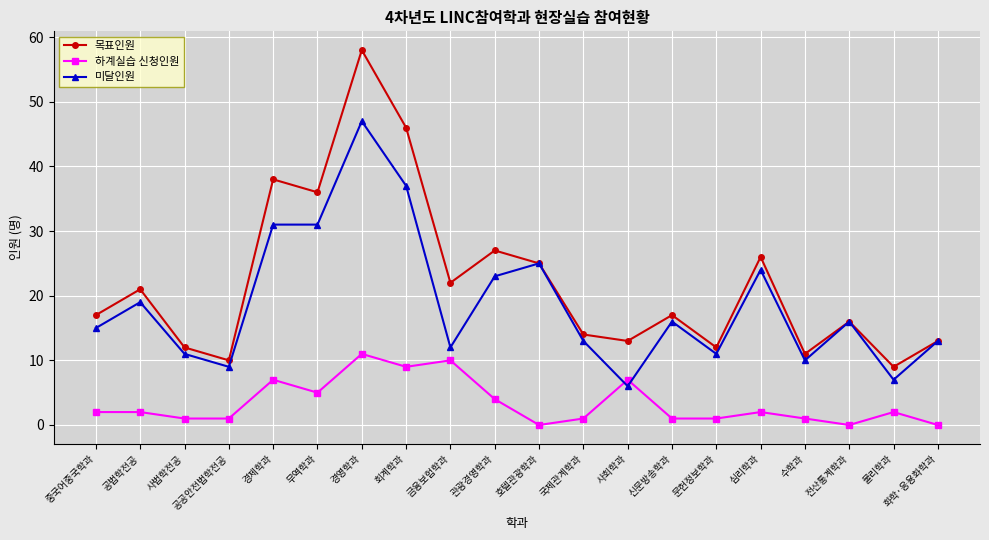

What is the average value of the 하계실습 신청인원 series?

3